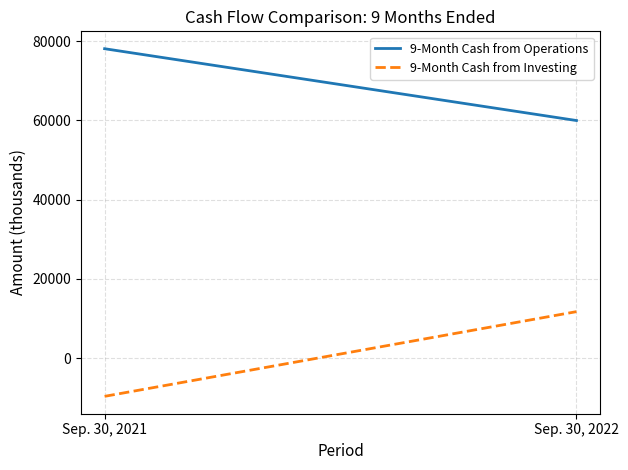

What is the minimum value for 9-Month Cash from Investing?

-9656